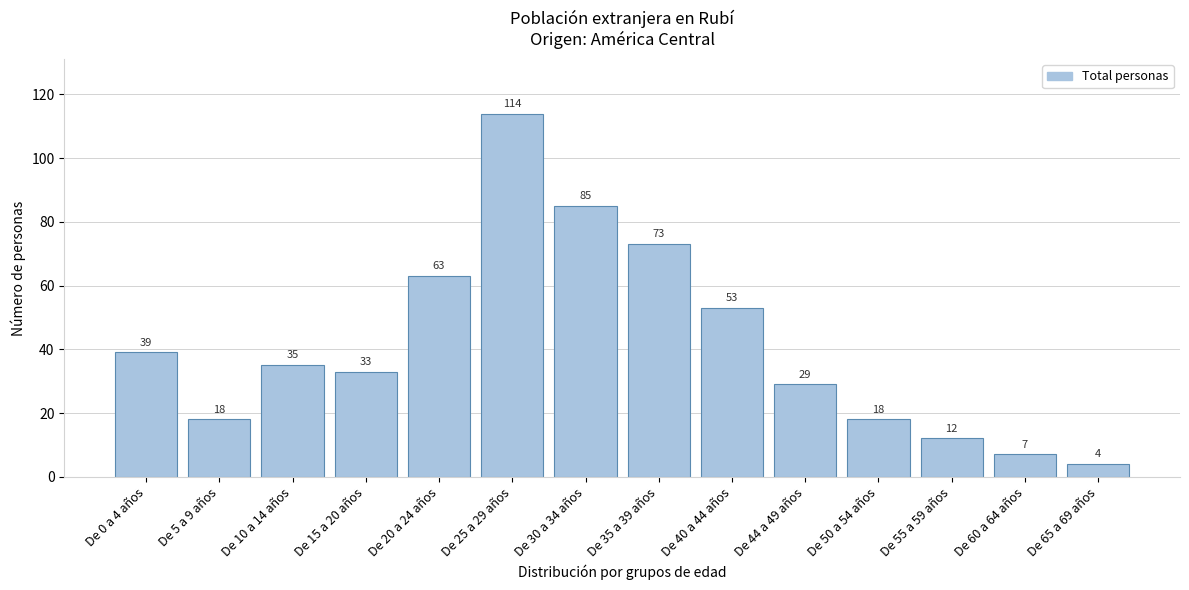

Reading right to left, what are all the values shown in this chart?

4	7	12	18	29	53	73	85	114	63	33	35	18	39